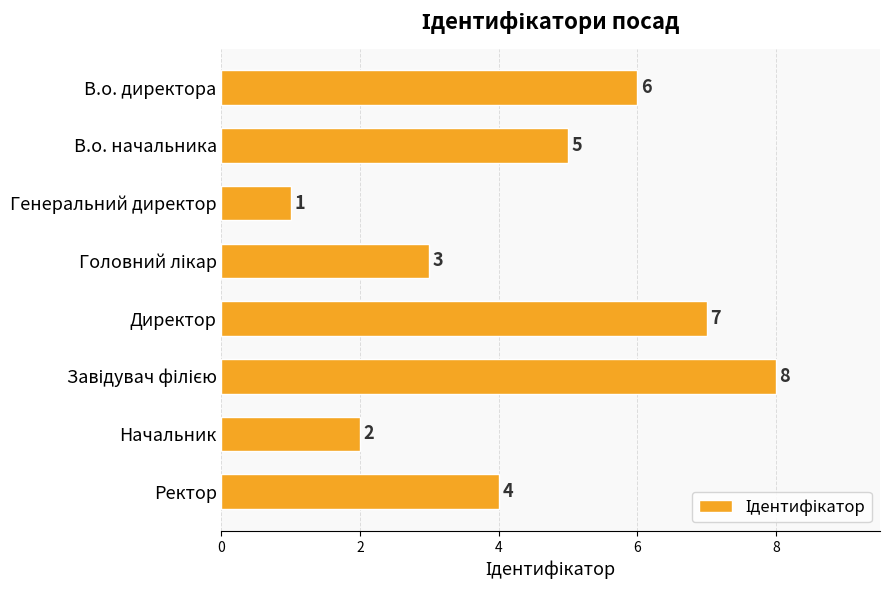

Between Ректор and Генеральний директор, which is larger?

Ректор